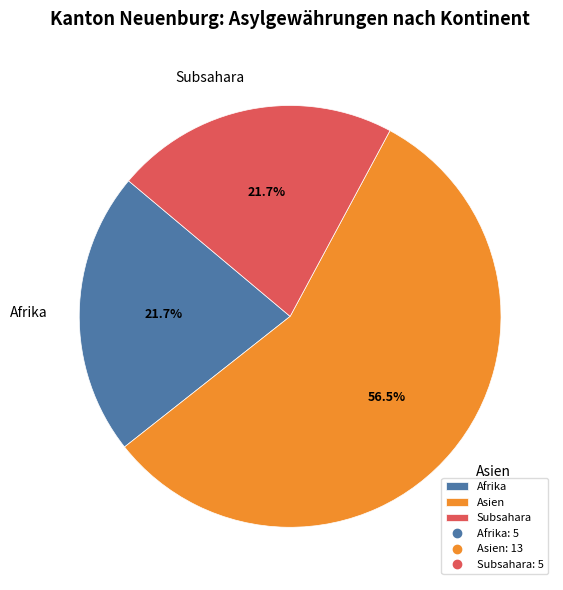

What is the largest slice in the pie chart?

Asien